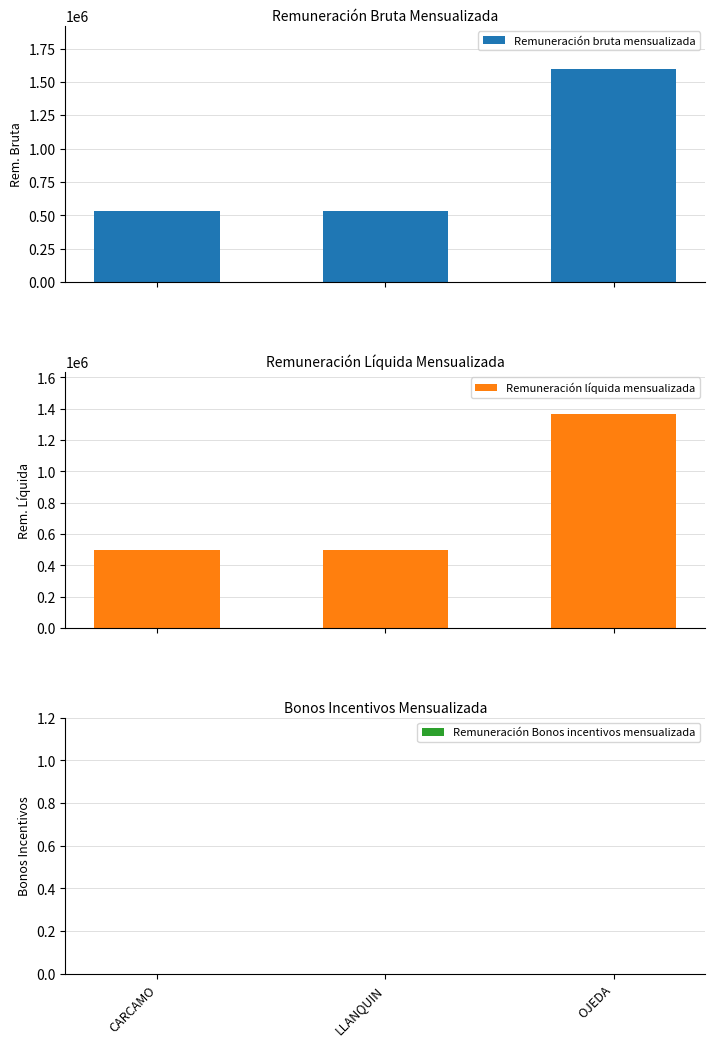

At OJEDA, list the series in order from smallest to largest.

Remuneración Bonos incentivos mensualizada, Remuneración líquida mensualizada, Remuneración bruta mensualizada